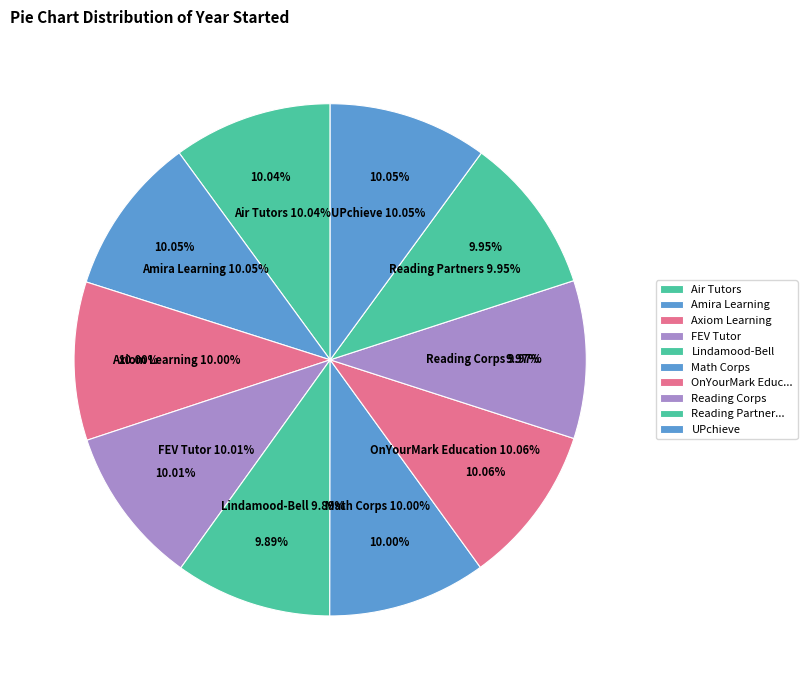

Which has a higher value, Reading Corps or Math Corps?

Math Corps